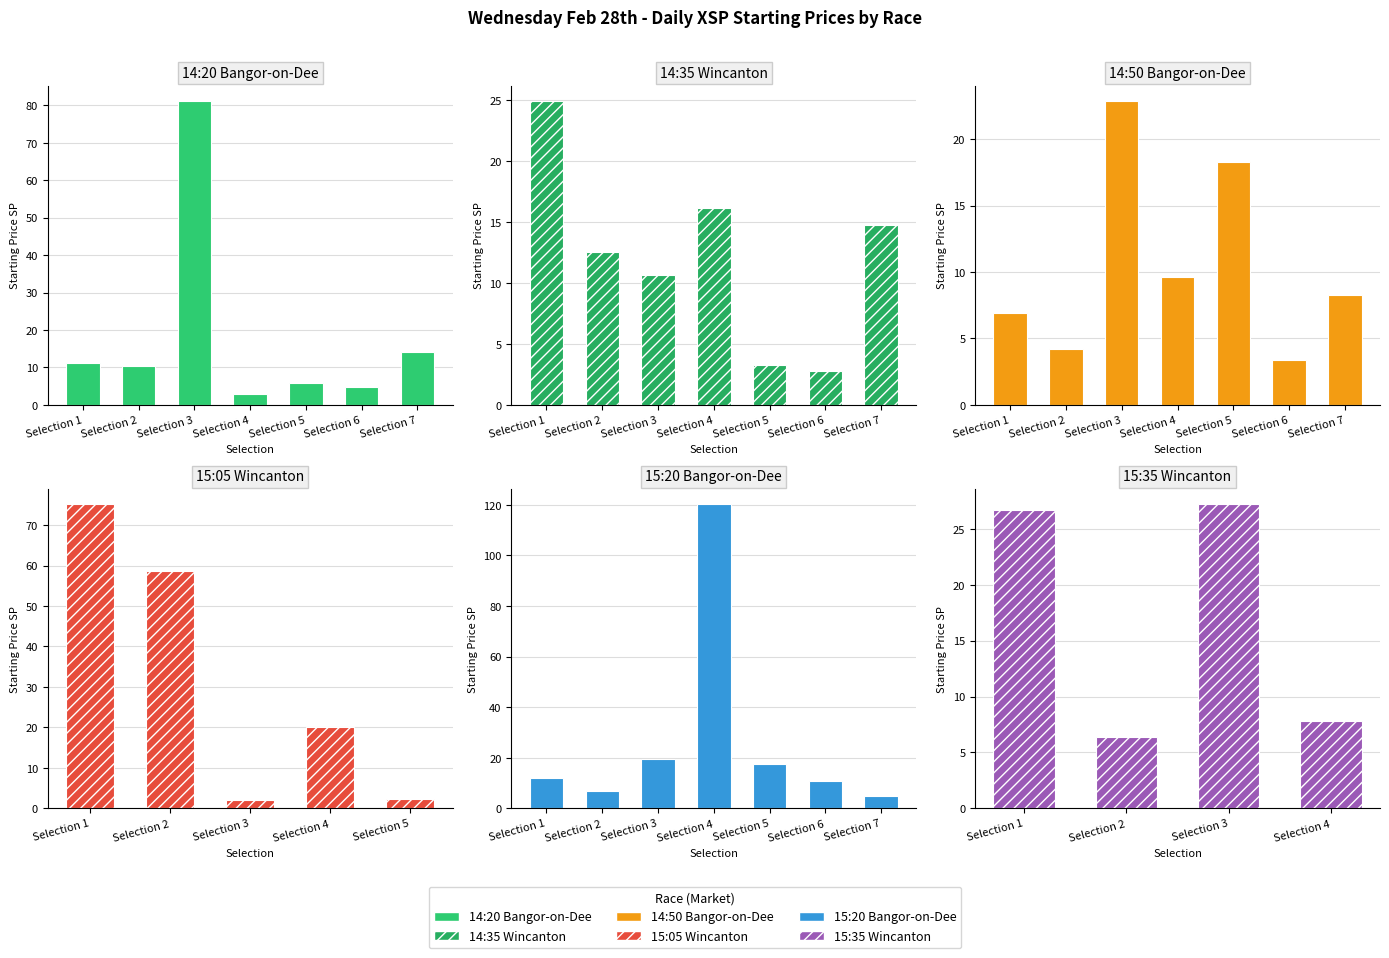

What is the value of the 14:50 Bangor-on-Dee bar at the 7th from the left?

8.3